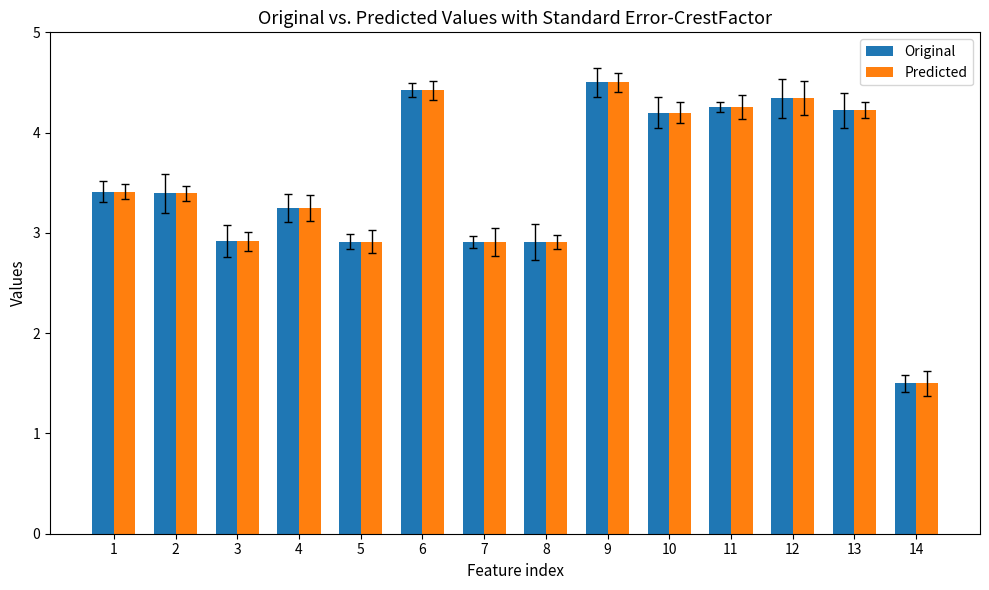

True or false: Original has a value of 0.4 at 14.

False